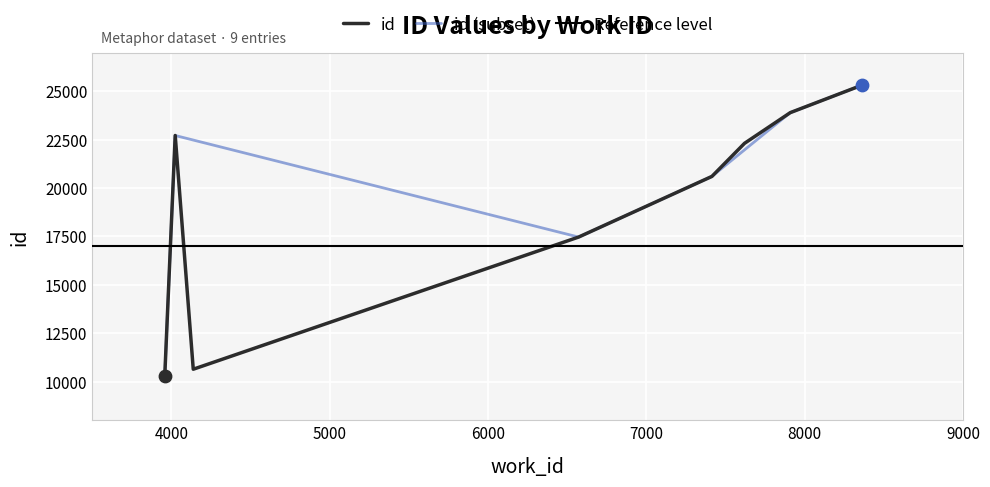

Approximately how many times larger is the value at 4138 compared to 3958?

1.0